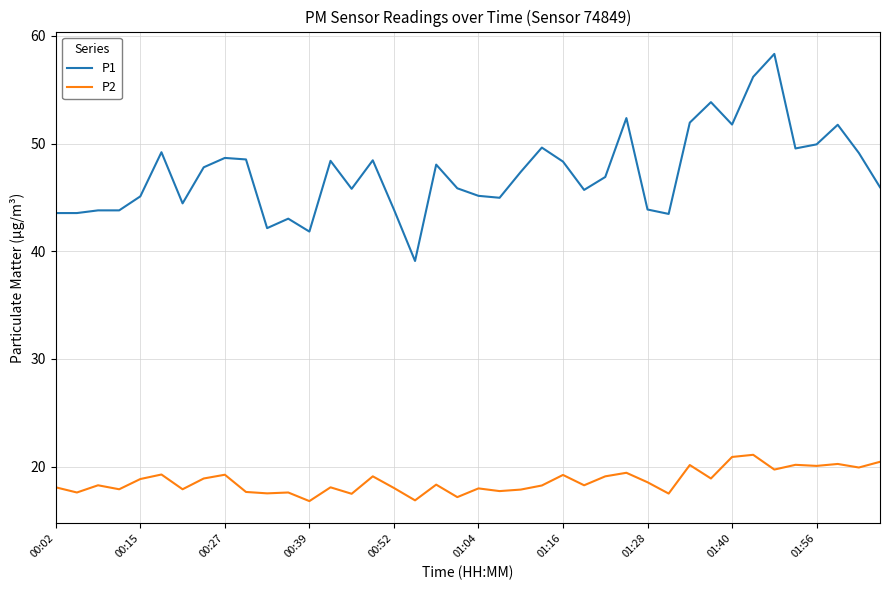

Rank the series by their maximum value, from highest to lowest.

P1, P2